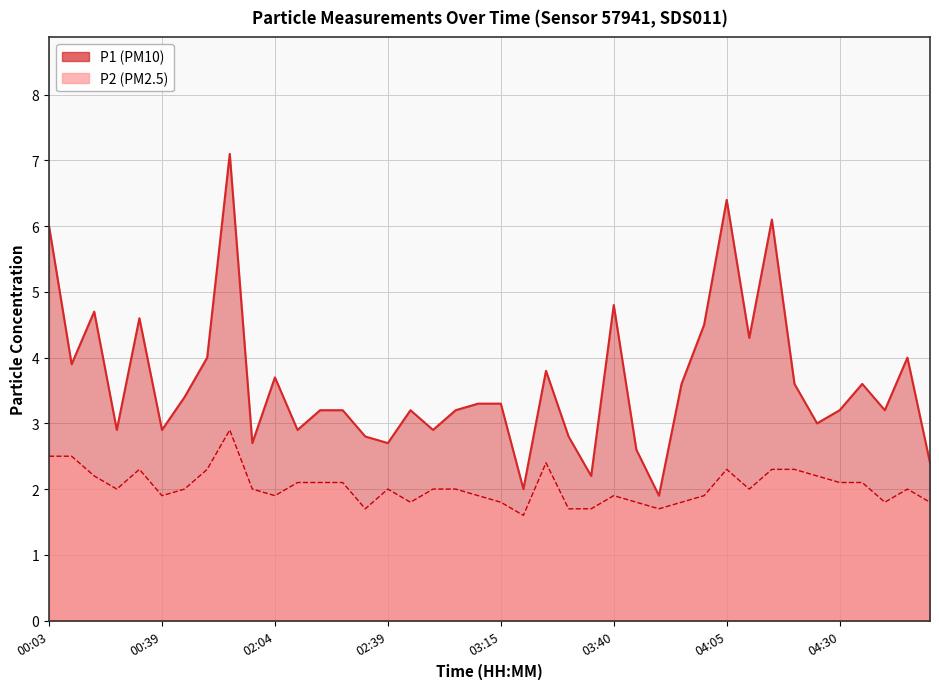

True or false: P2 and P1 intersect in this chart.

False